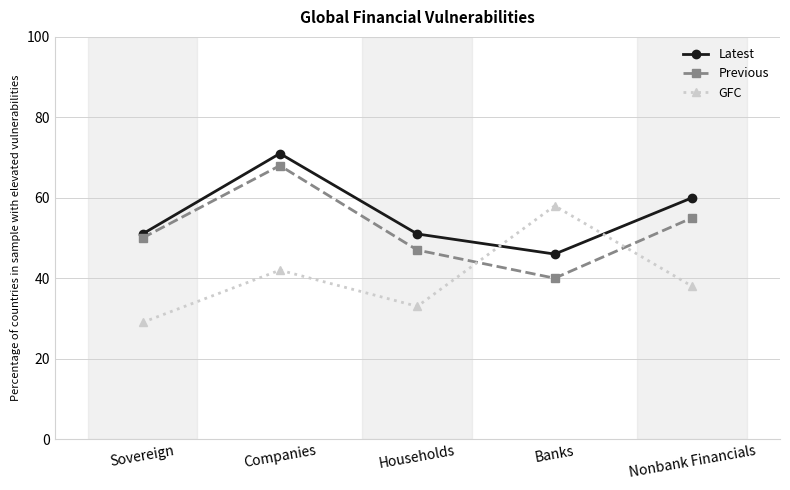

Does the chart display data point markers on the line(s)?

Yes